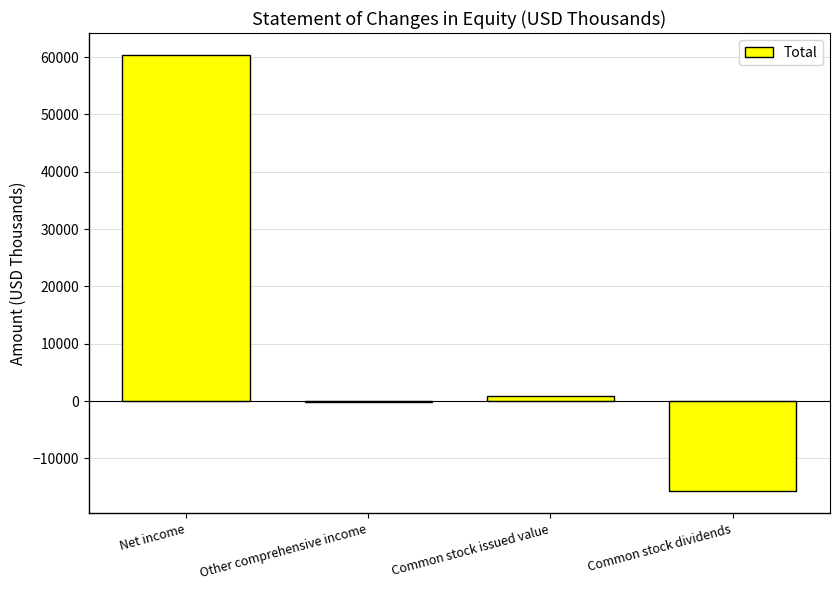

Reading left to right, transcribe all the data shown in this chart.

60381	-140	880	-15773